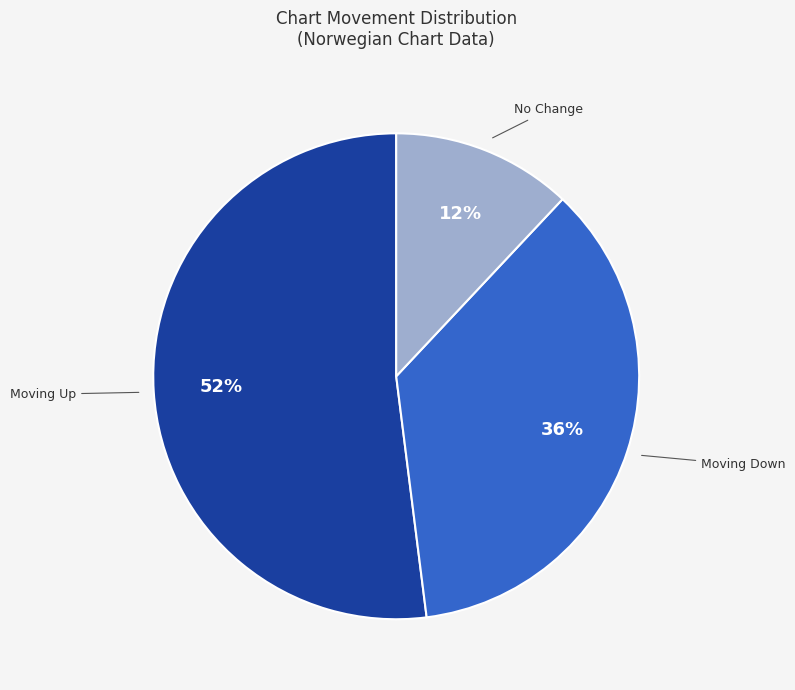

Is there a majority slice in this chart?

Yes